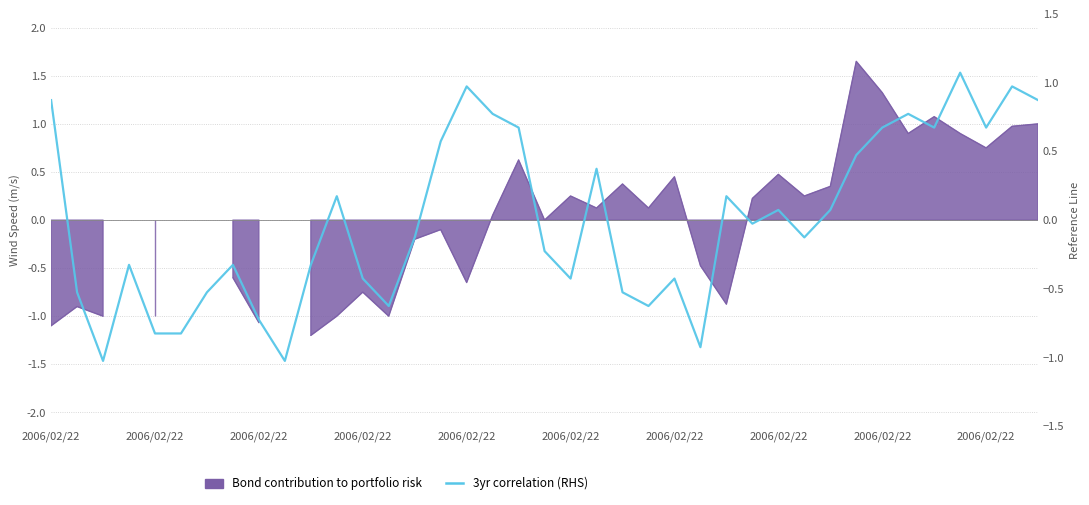

Where is the data nearest to the value 0?

27